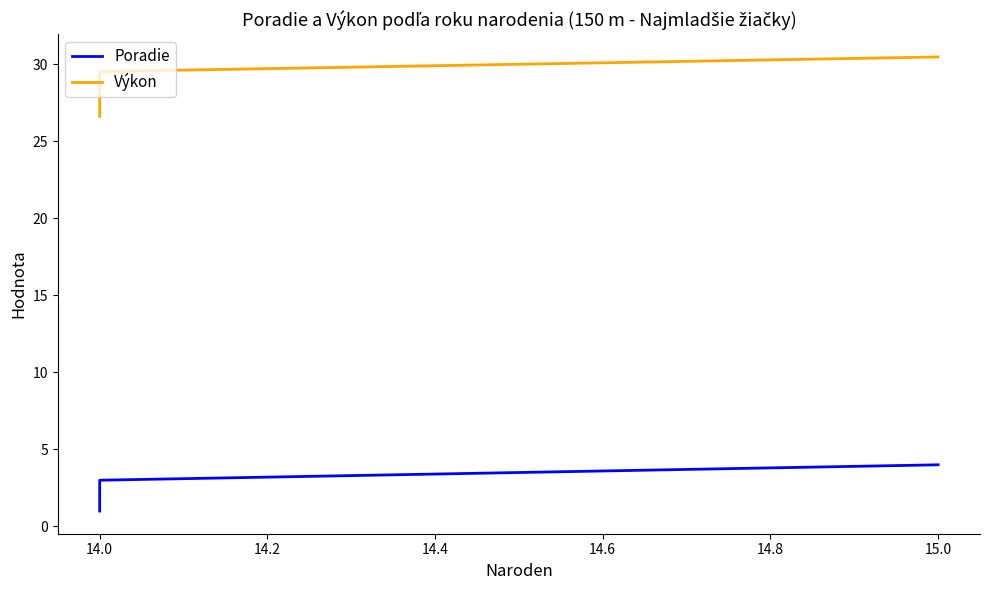

What is the smallest value displayed?

1.0